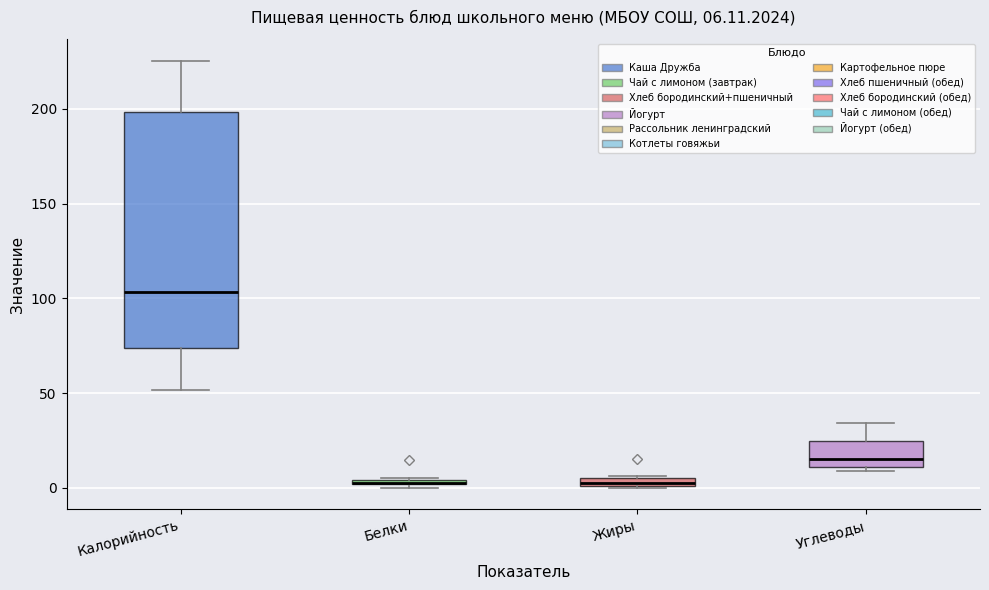

Comparing the boxes themselves (not the whiskers), which one is the tallest?

Калорийность